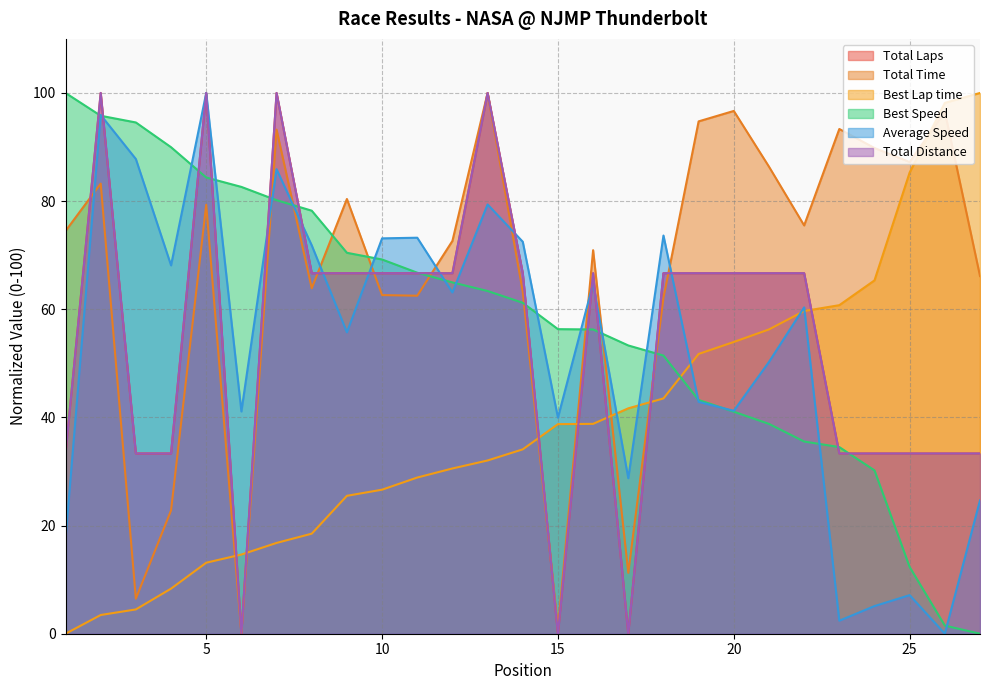

The Total Laps series shows 0.0 at 17. True or false?

True